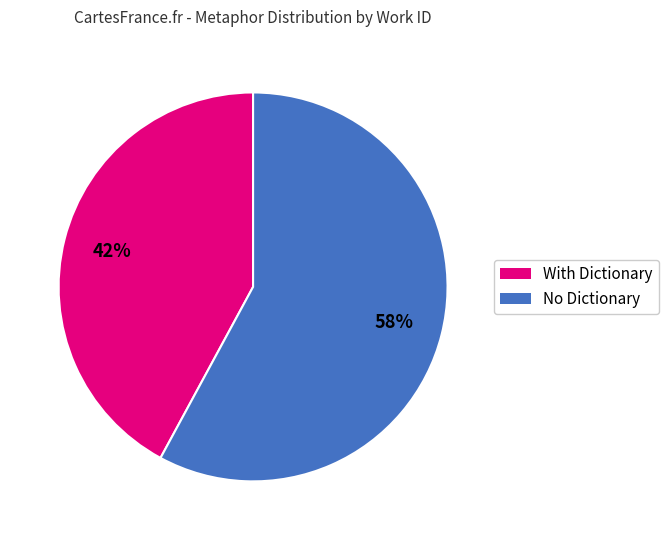

To the nearest percent, what is the difference between the largest and smallest slice percentages?

16%